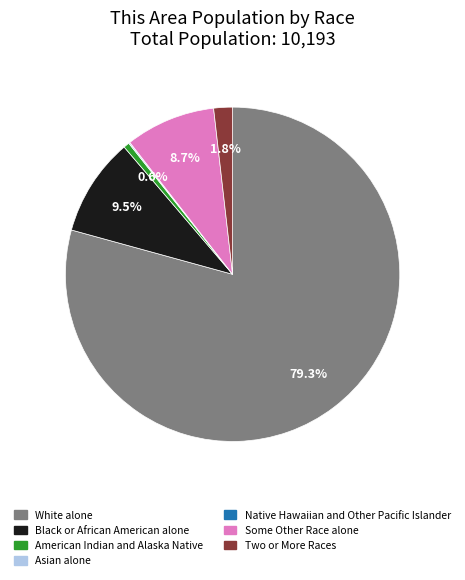

Which slice represents more than half of the pie?

White alone